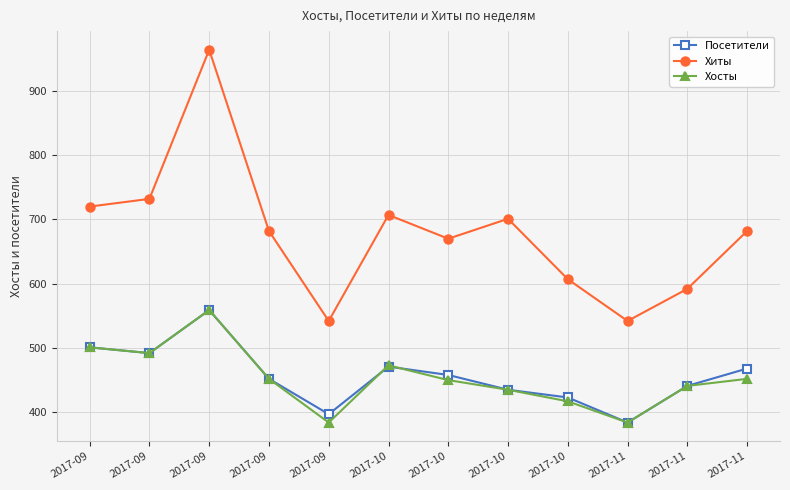

Is it true that Хиты equals 542 at 2017-09?

True